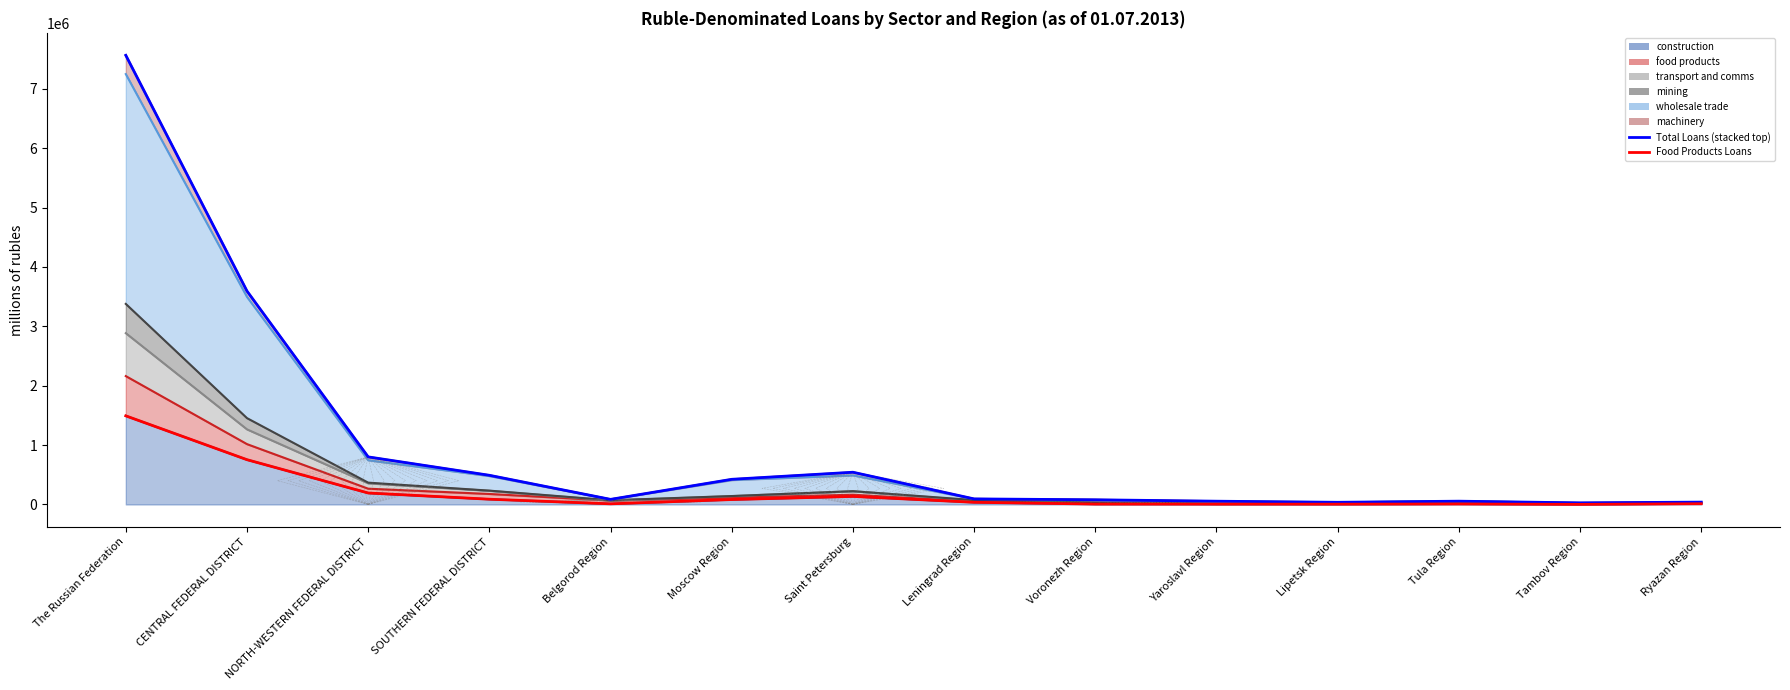

What position from the right is The Russian Federation?

14